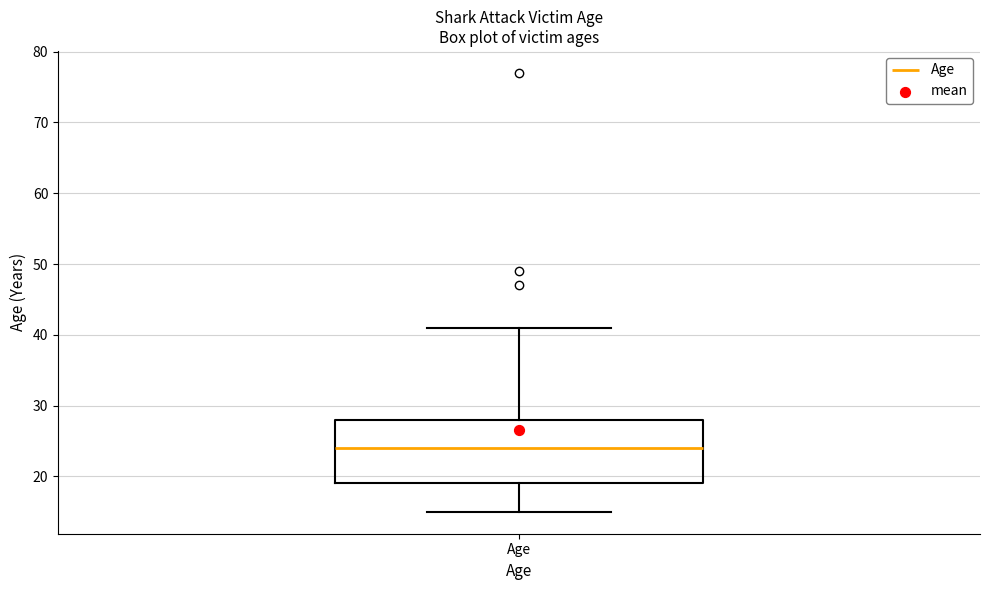

Transcribe this box plot: give where the median line is, the range the box spans, and where the two whiskers end, as read against the y-axis. The values are not printed on the chart, so give them approximately, as read against the axis.

median 24, box 19 to 28, whiskers 15 to 41